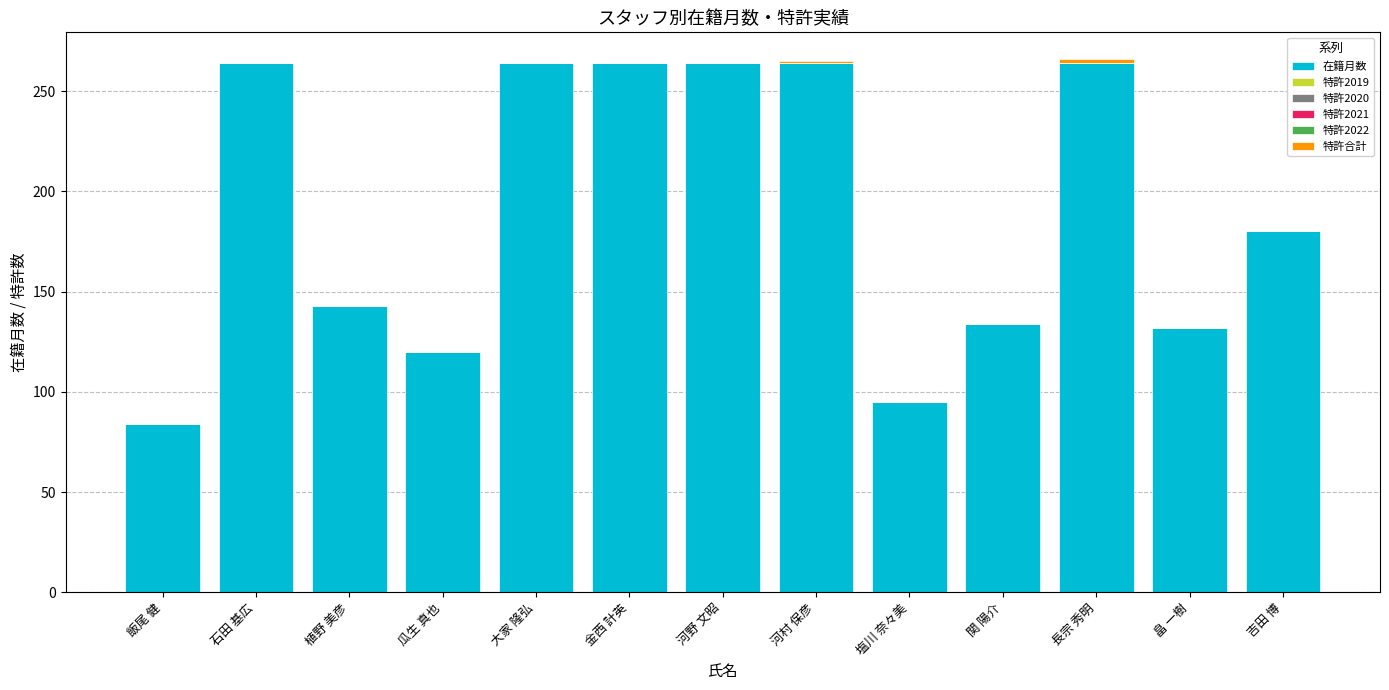

True or false: 在籍月数 has a value of 201 at 瓜生 真也.

False